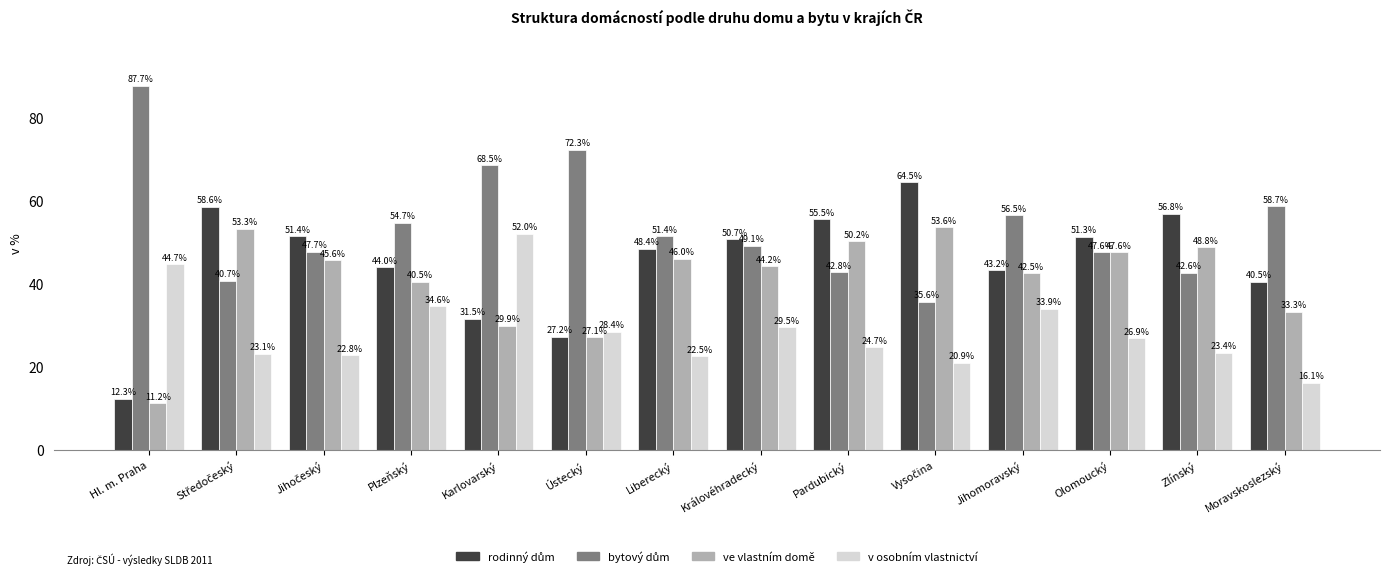

What is the spread (max minus min) of values at Královéhradecký?

21.2